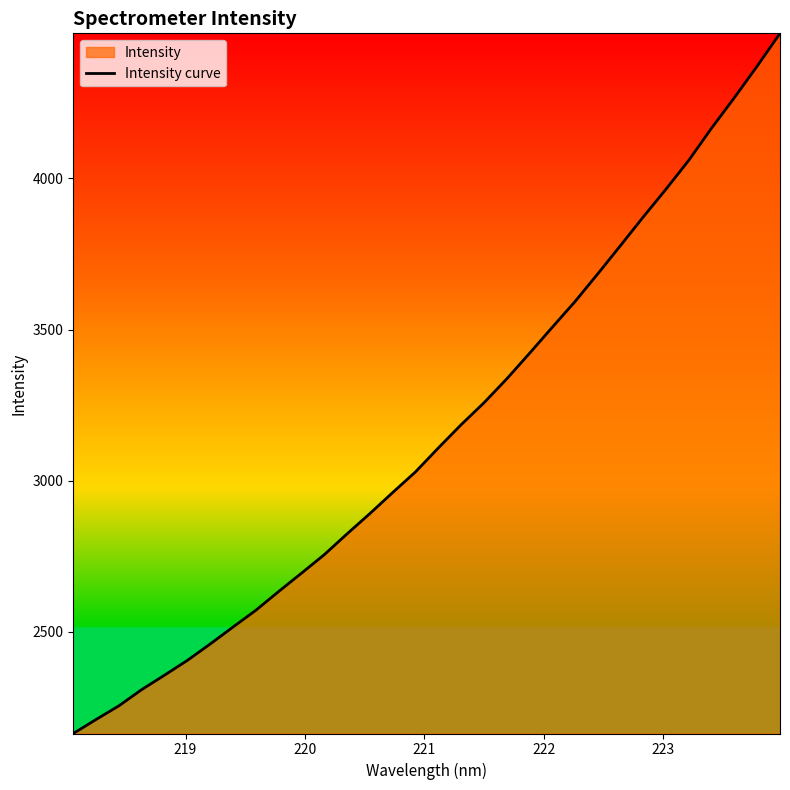

What is the maximum value shown in the chart?

4479.9